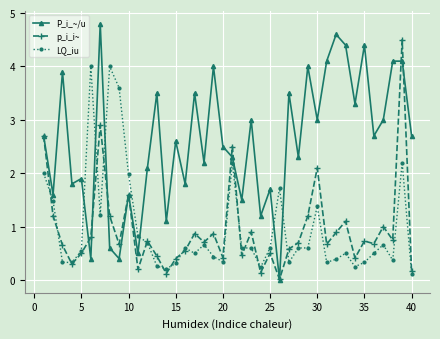

What are all the series names shown in the legend?

P_i_~/u, p_i_i~, LQ_iu